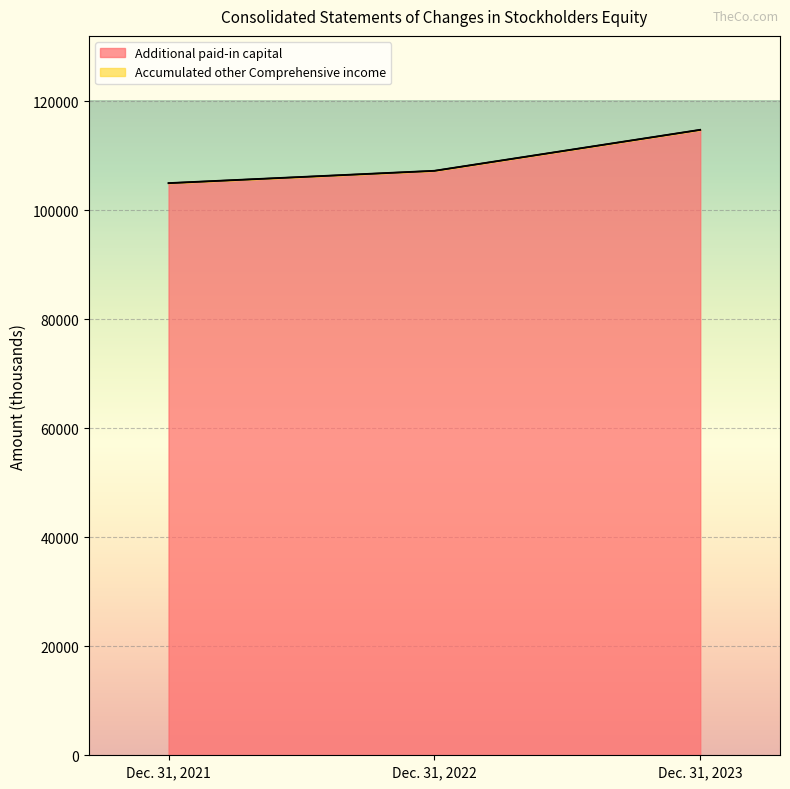

Is it true that the value at Dec. 31, 2023 is 71119?

False